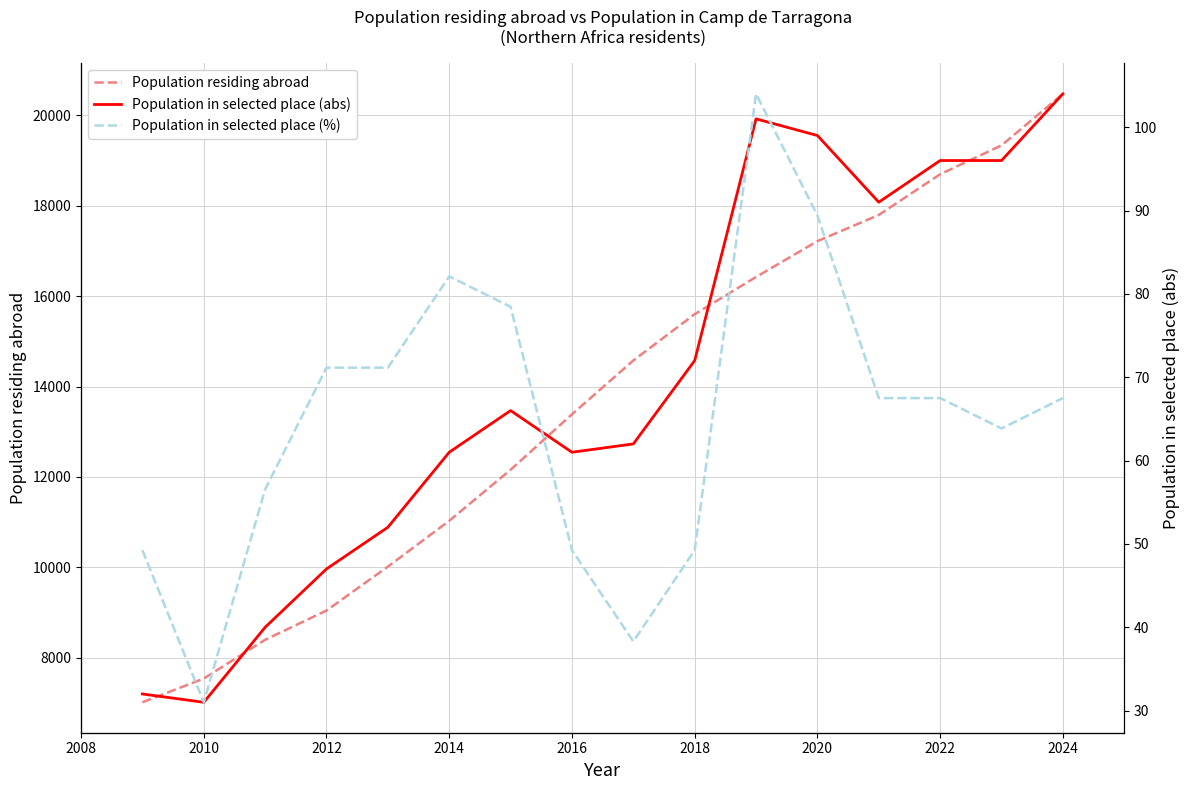

True or false: Population residing abroad has a value of 12353 at 2010.

False